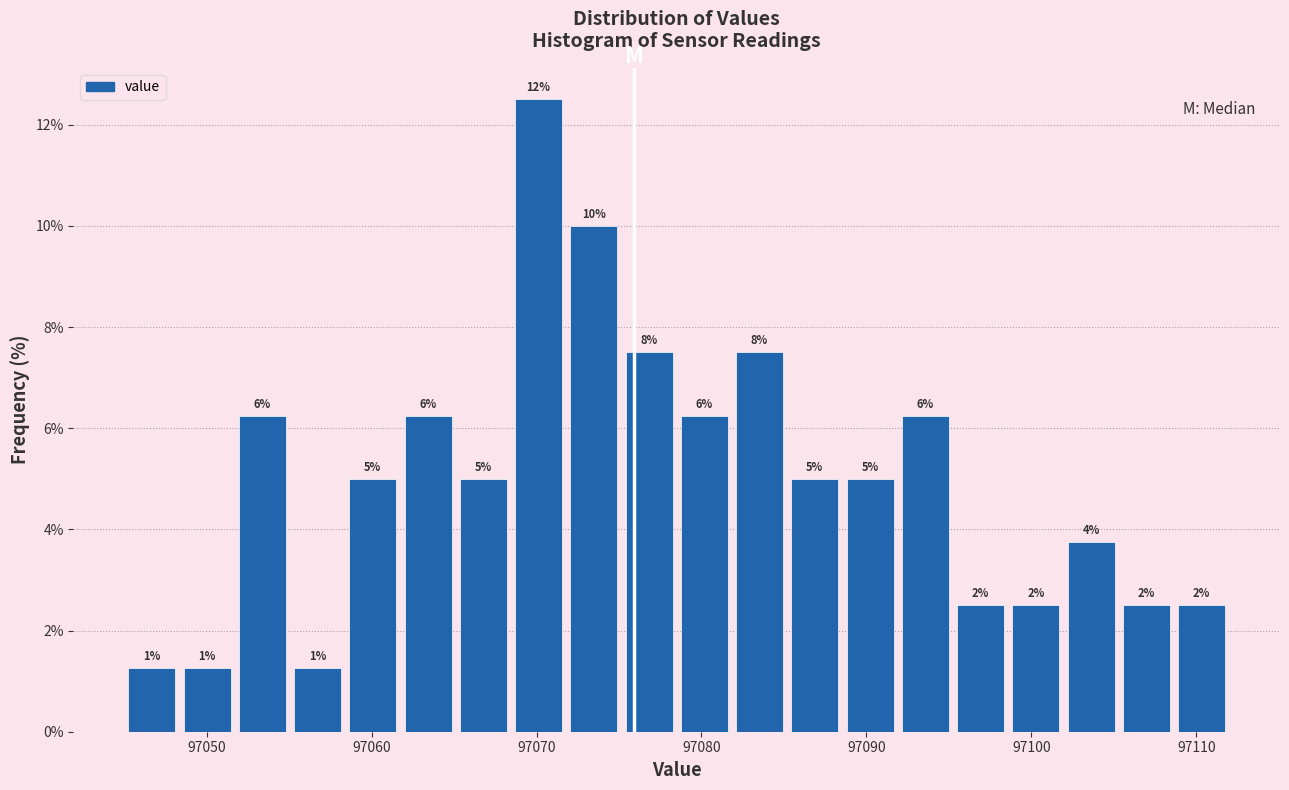

Around what value on the x-axis is the tallest bar? Give the approximate position of its centre, as read against the axis.

97070